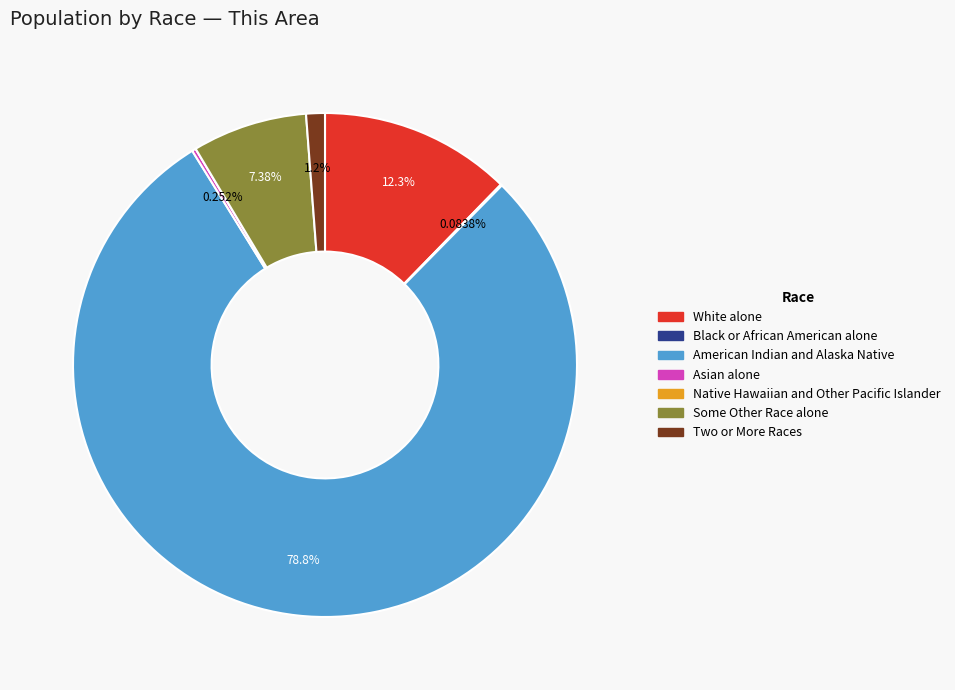

Do White alone and Some Other Race alone together represent more than half of the pie?

No